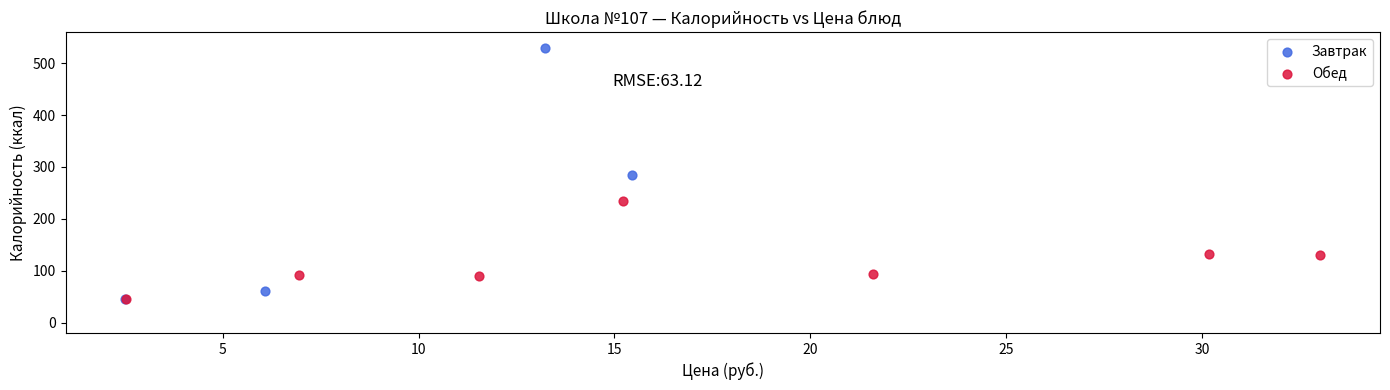

What are all the series names shown in the legend?

Завтрак, Обед